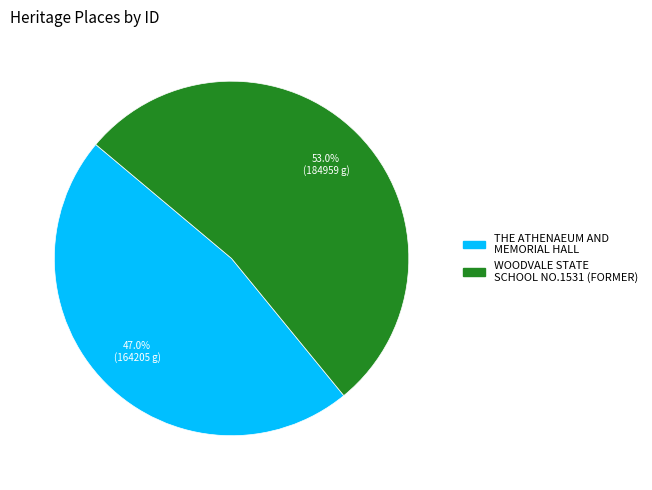

To the nearest percent, what portion does THE ATHENAEUM AND MEMORIAL HALL represent?

47%